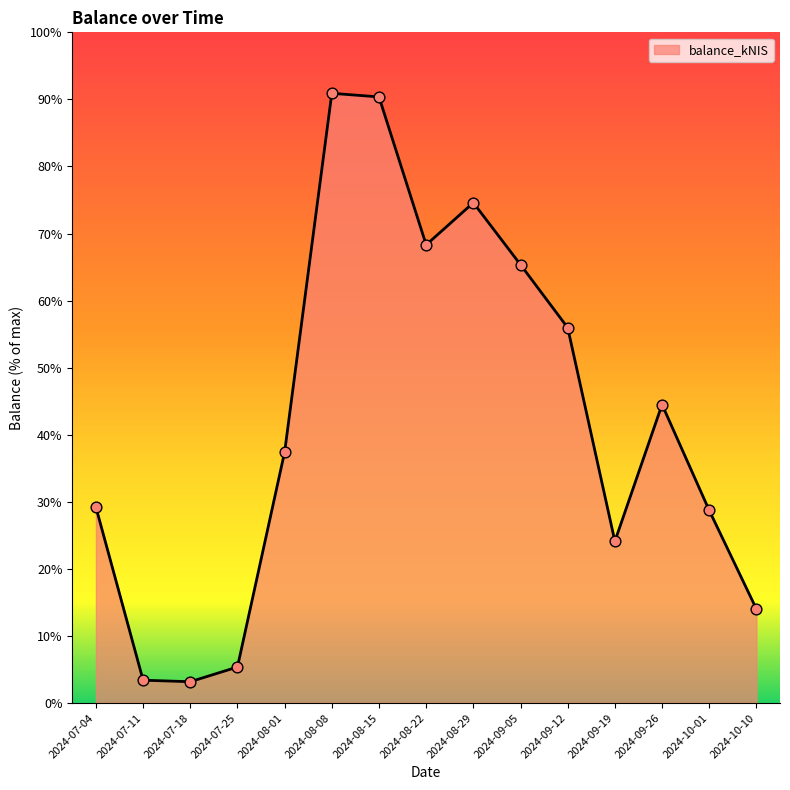

What is the ratio of the value at 2024-10-01 to the value at 2024-08-29?

0.4